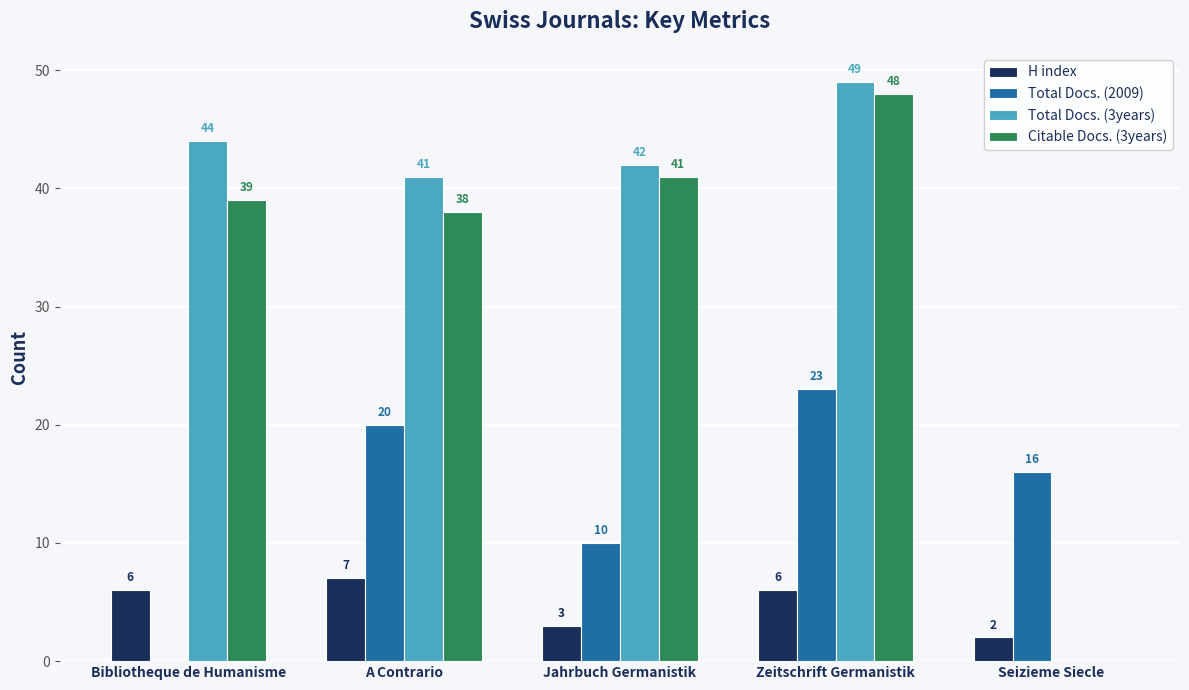

Which series changed the most between A Contrario and Zeitschrift Germanistik?

Citable Docs. (3years)